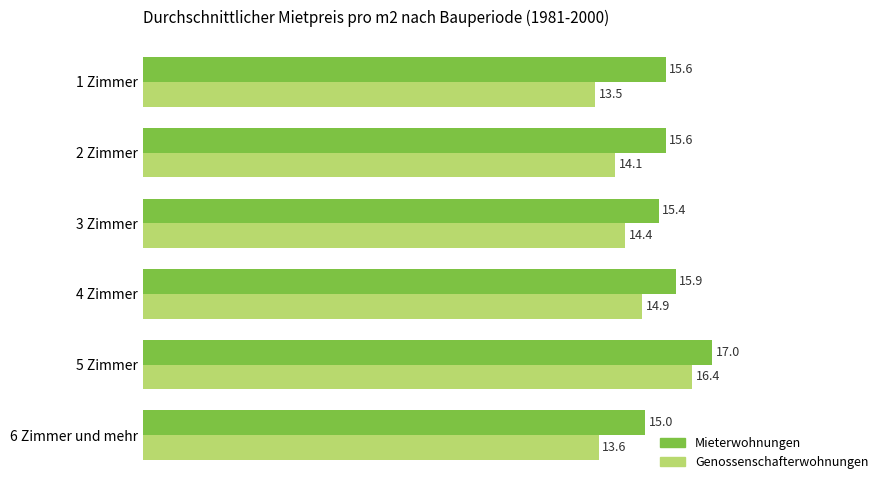

At which label does Mieterwohnungen reach its peak?

5 Zimmer